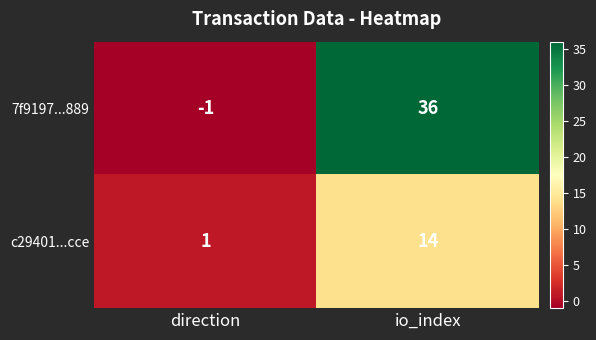

Reading left to right, extract all data points from this chart.

7f9197...889: direction=-1	io_index=36
c29401...cce: direction=1	io_index=14